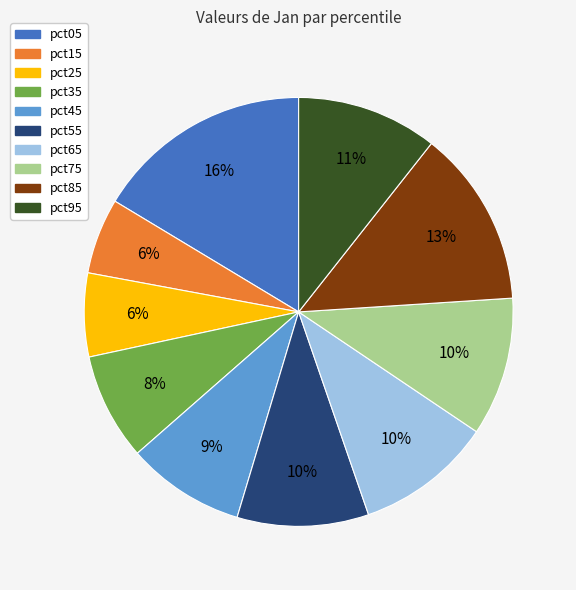

Is pct15 the majority of the pie?

No